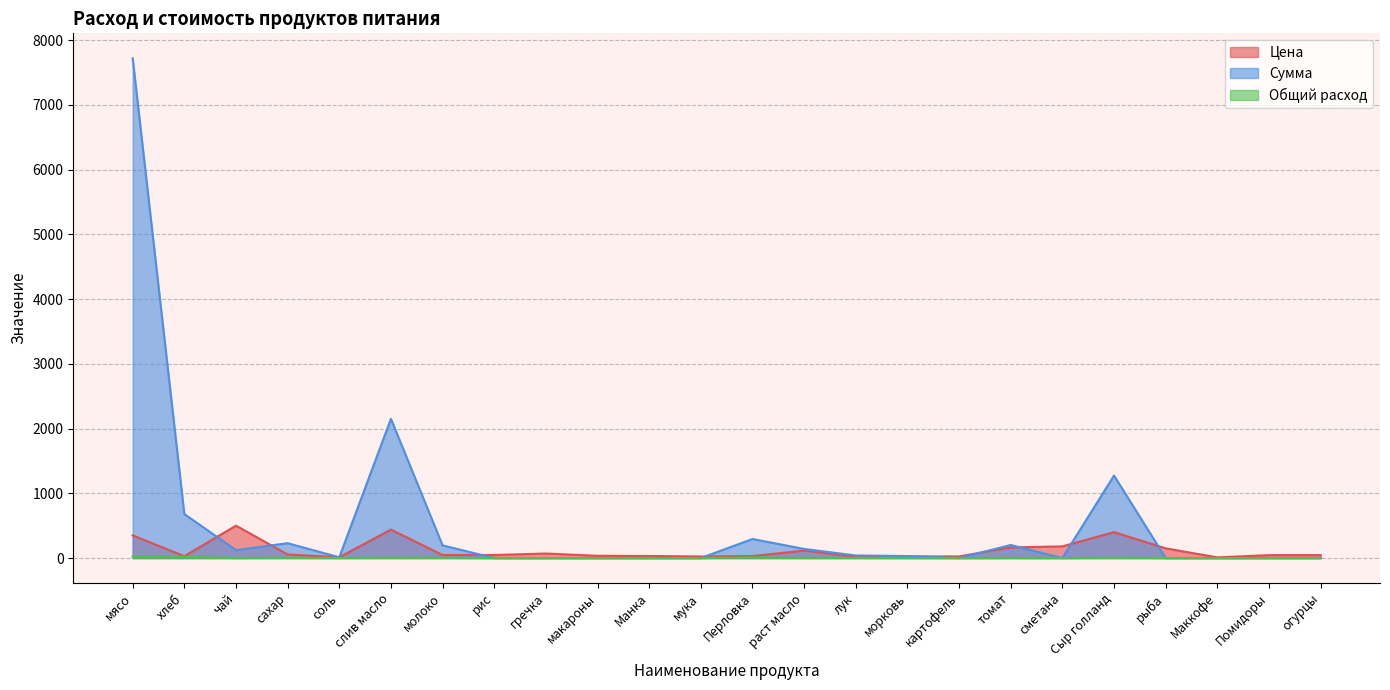

At рыба, list the series in order from largest to smallest.

Цена, Сумма, Общий расход